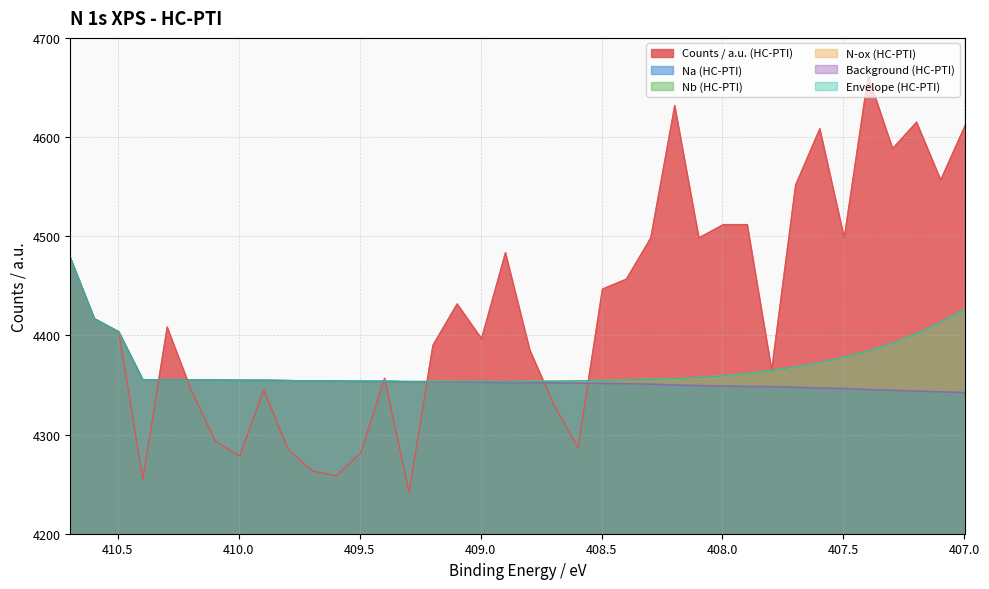

How many interior local valleys does the Envelope (HC-PTI) series have?

3